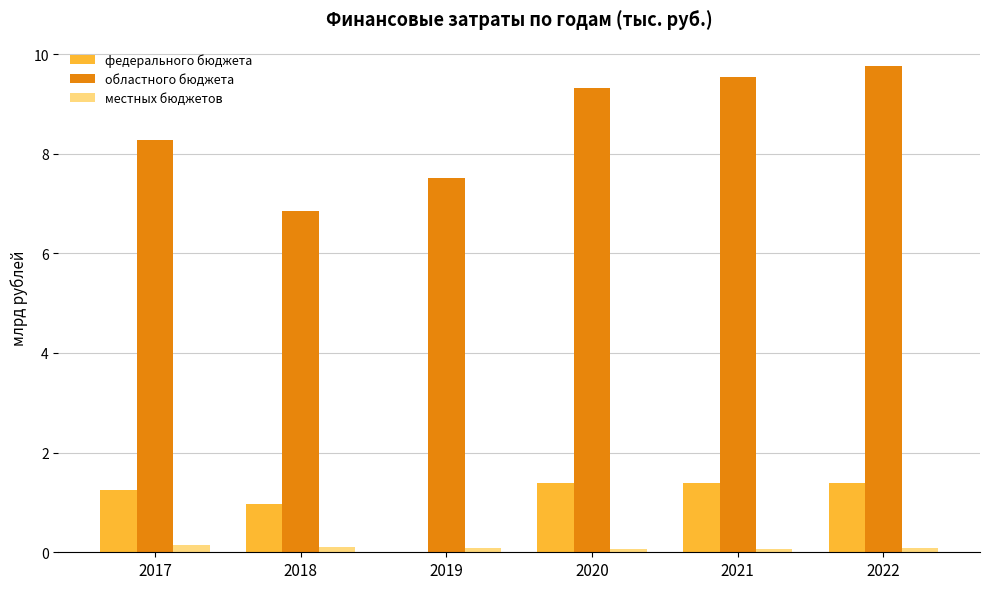

What is the approximate value of местных бюджетов at 2022?

0.1